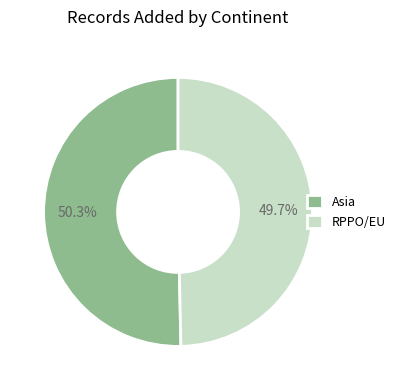

Is there any slice that represents more than half of the pie?

Yes